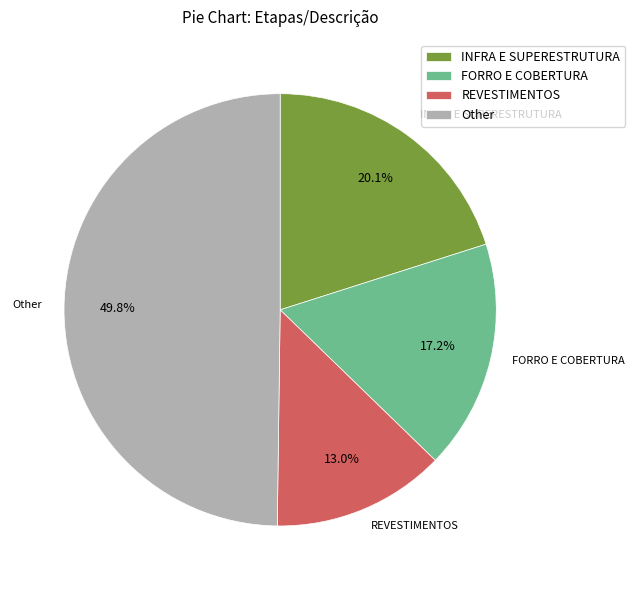

Rank the categories by value from highest to lowest.

Other, INFRA E SUPERESTRUTURA, FORRO E COBERTURA, REVESTIMENTOS